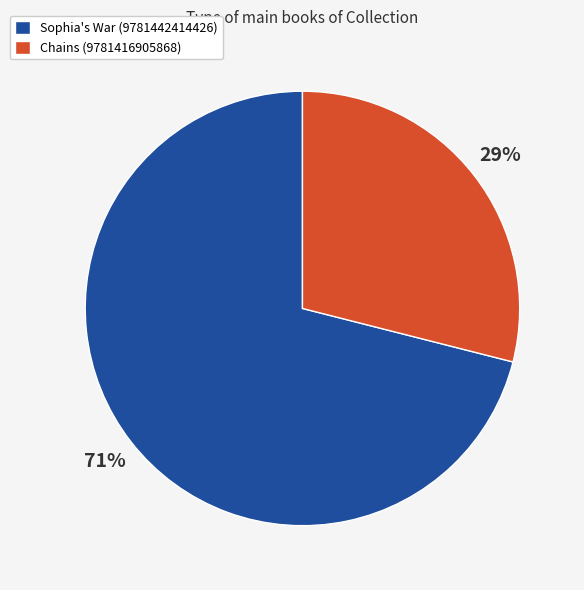

What is the ratio of the value at Chains (9781416905868) to the value at Sophia's War (9781442414426)?

0.4